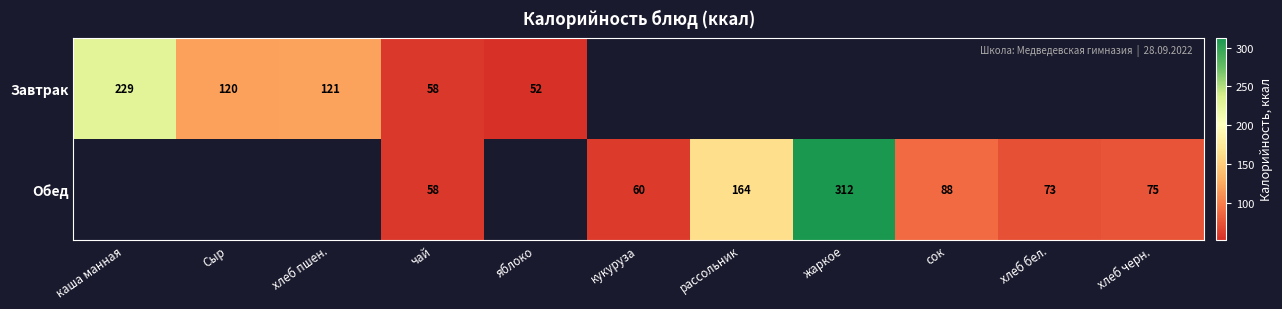

Between хлеб бел. and каша манная, which is larger?

каша манная